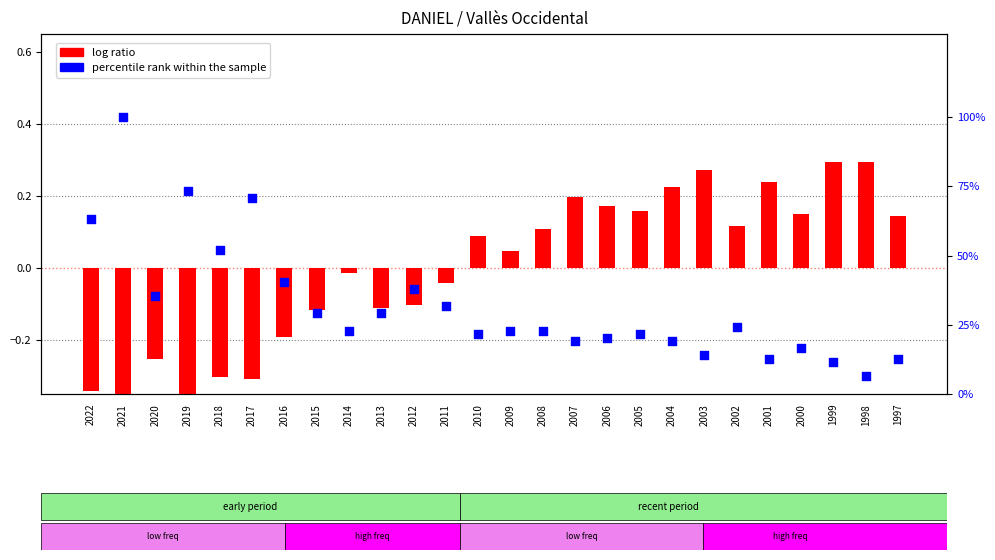

Which series reaches the maximum Y coordinate?

percentile rank within the sample